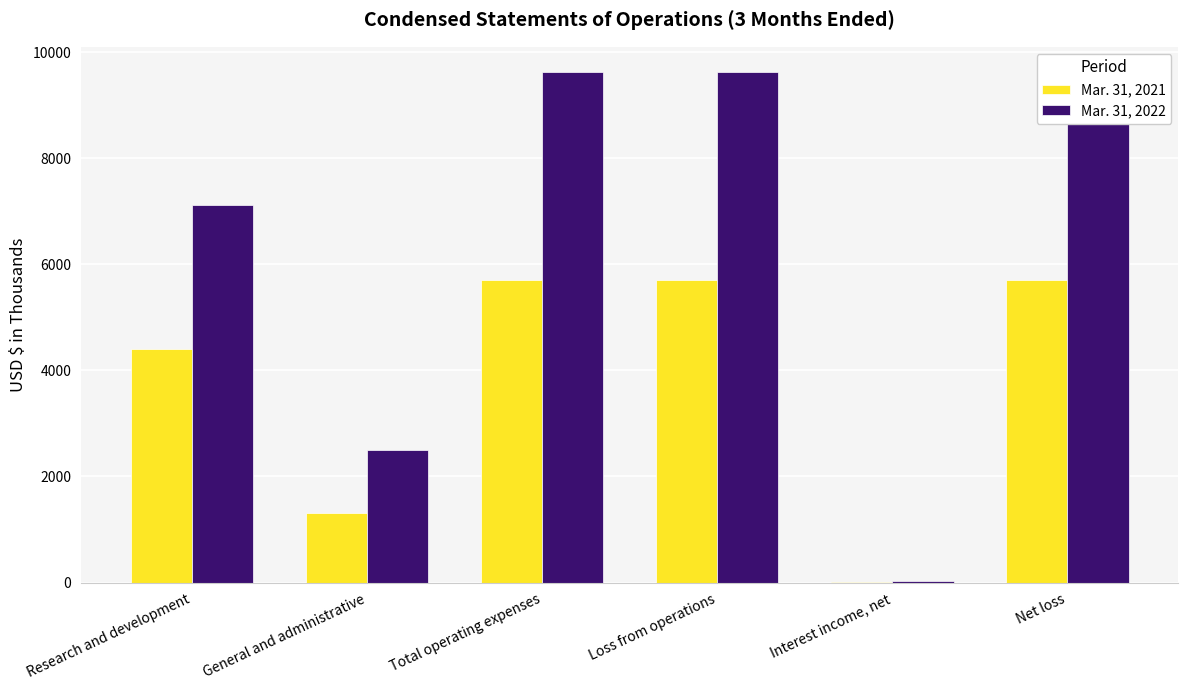

True or false: Mar. 31, 2021 has a value of 591 at General and administrative.

False